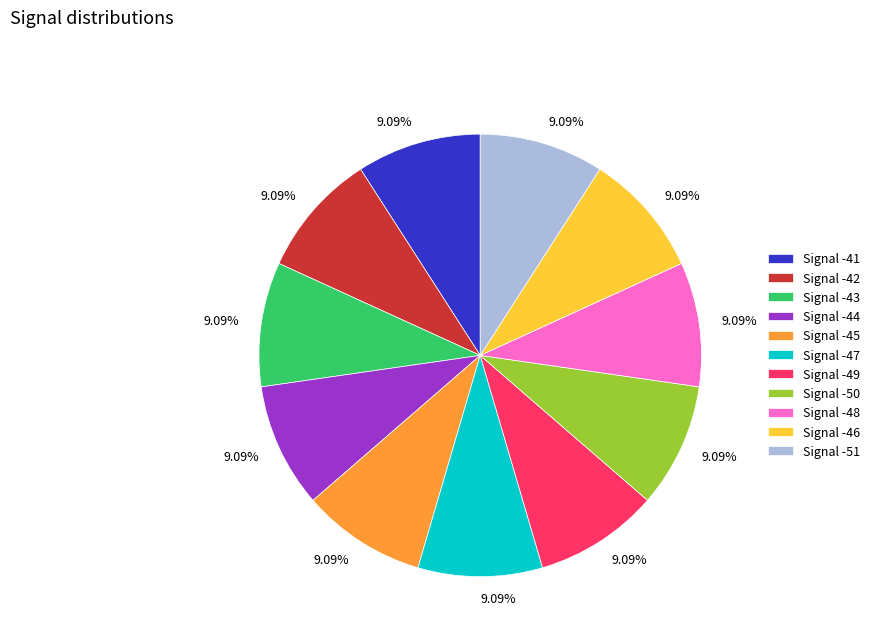

How many slices are in this pie chart?

11